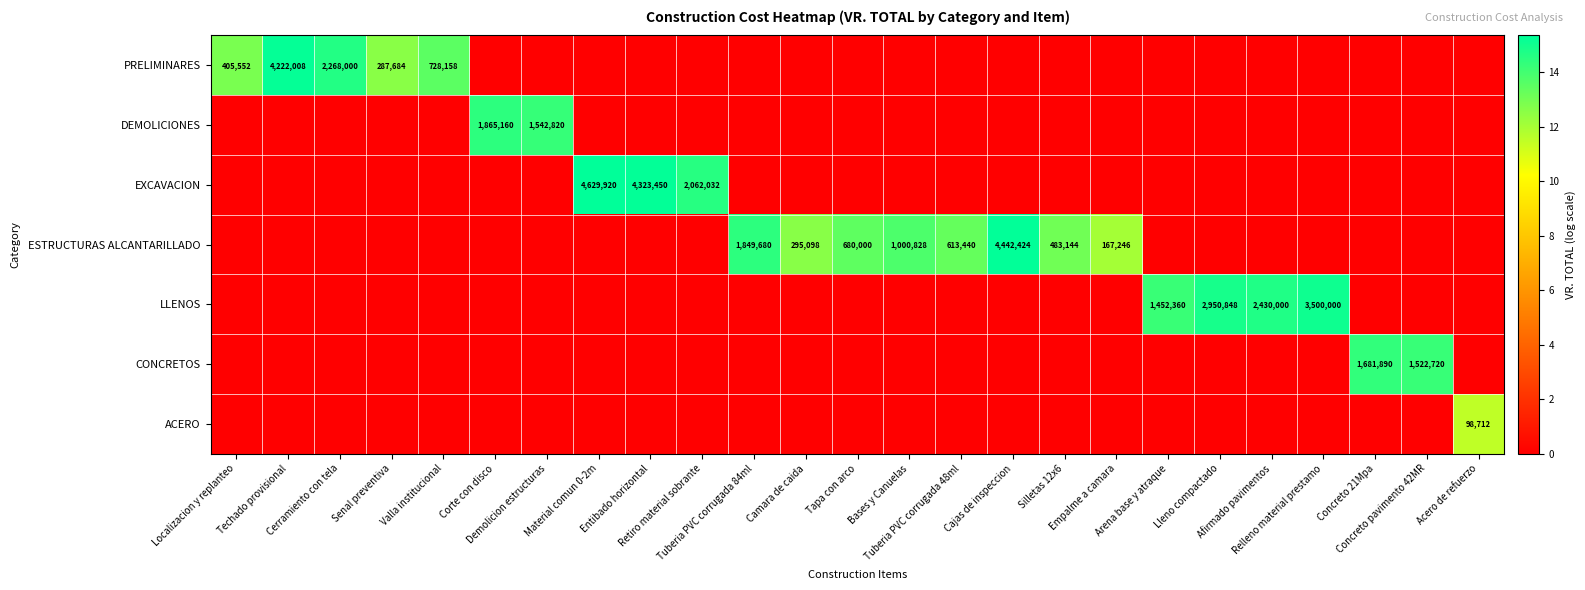

What is the maximum value for CONCRETOS?

14.3